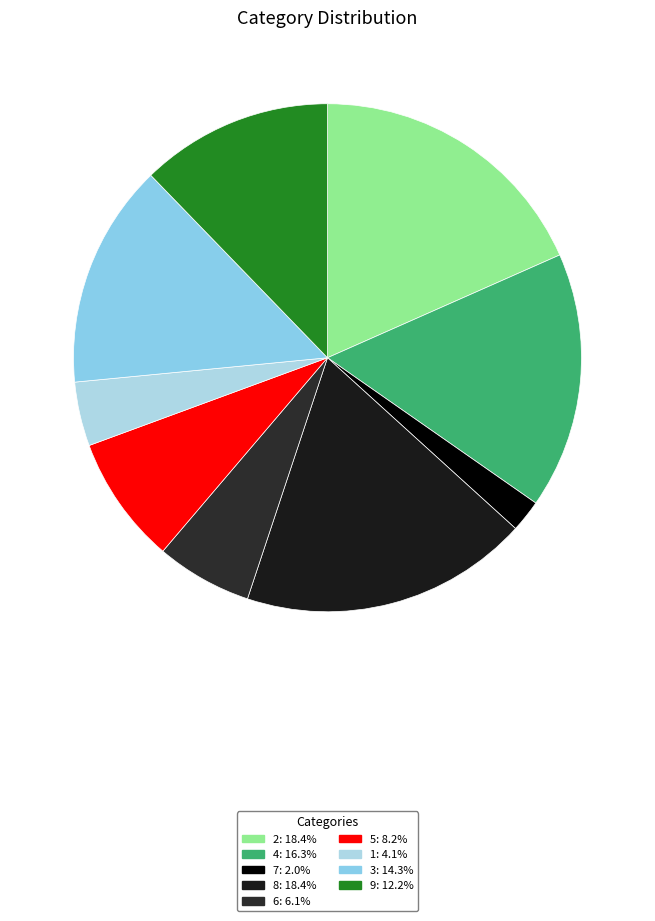

Does 2 account for over 50% of the chart?

No